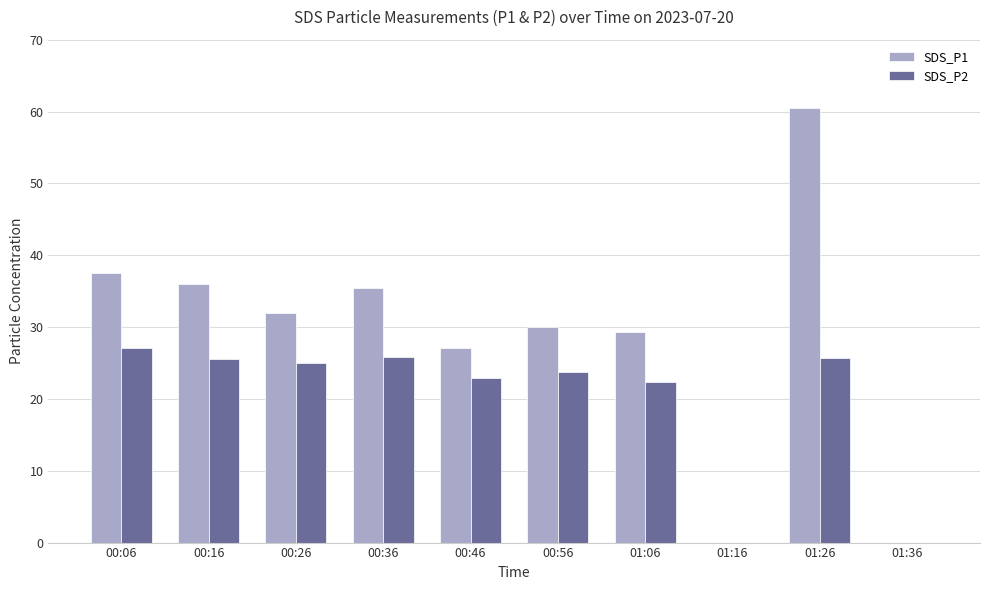

Which series has the largest total across all categories?

SDS_P1